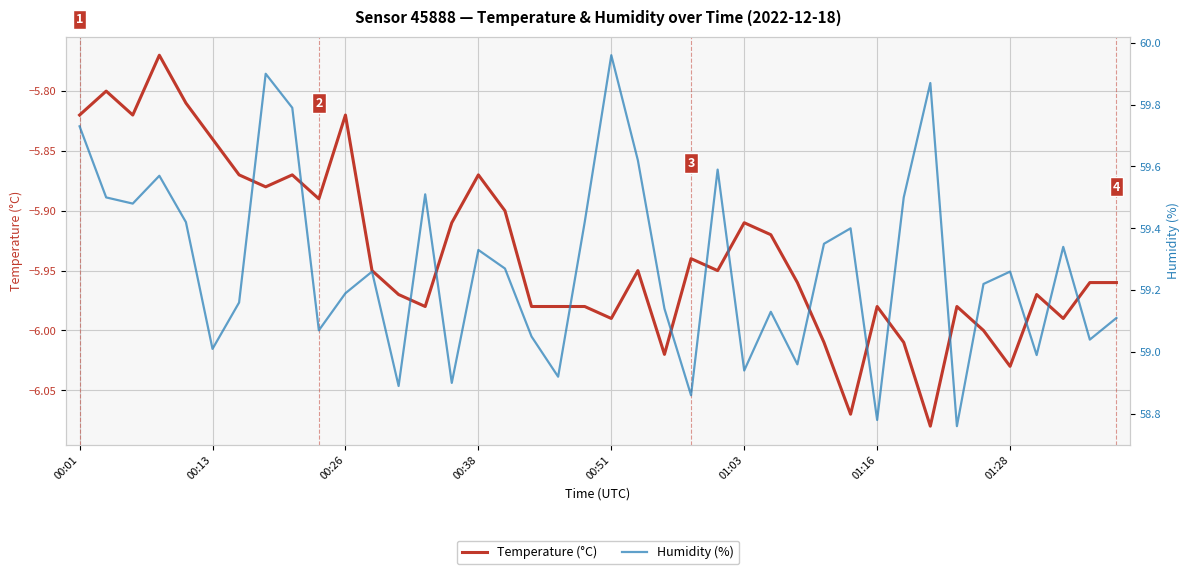

What is the maximum value shown in the chart?

60.0